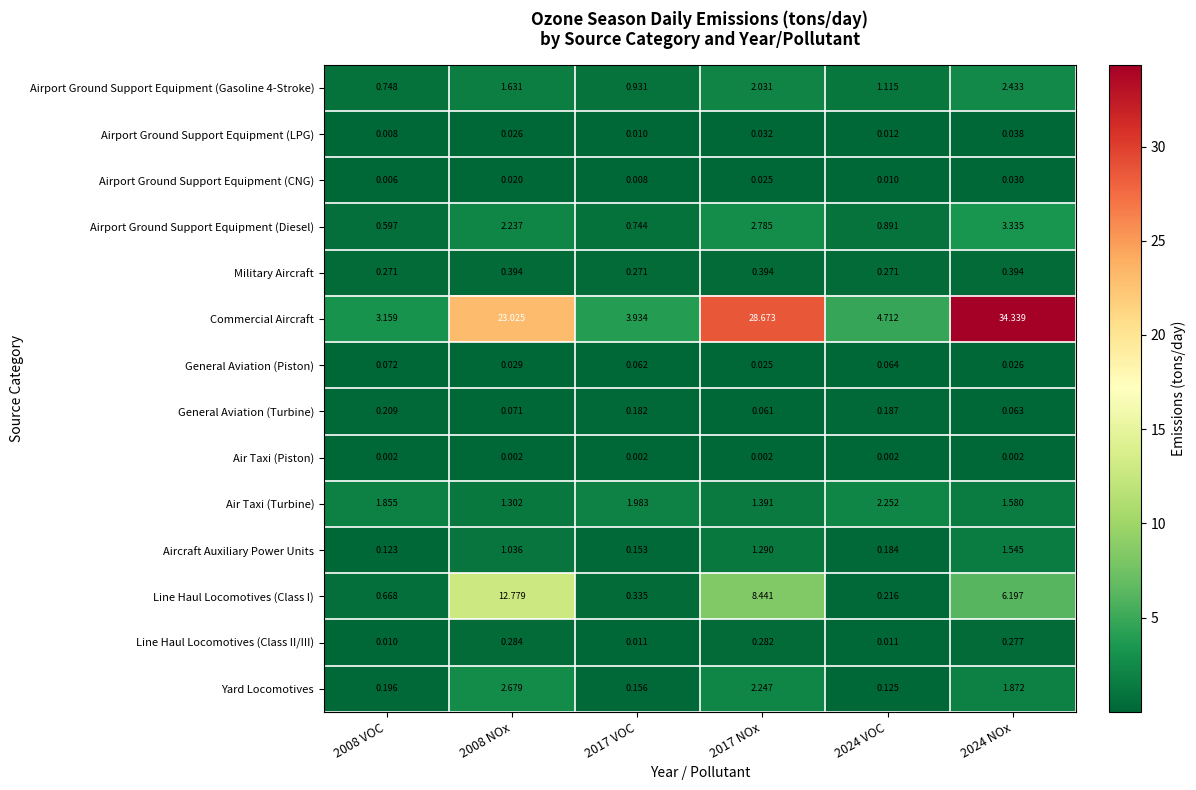

Is the value of Airport Ground Support Equipment (Gasoline 4-Stroke) at 2017 NOx greater than the value of Military Aircraft at 2024 VOC?

Yes